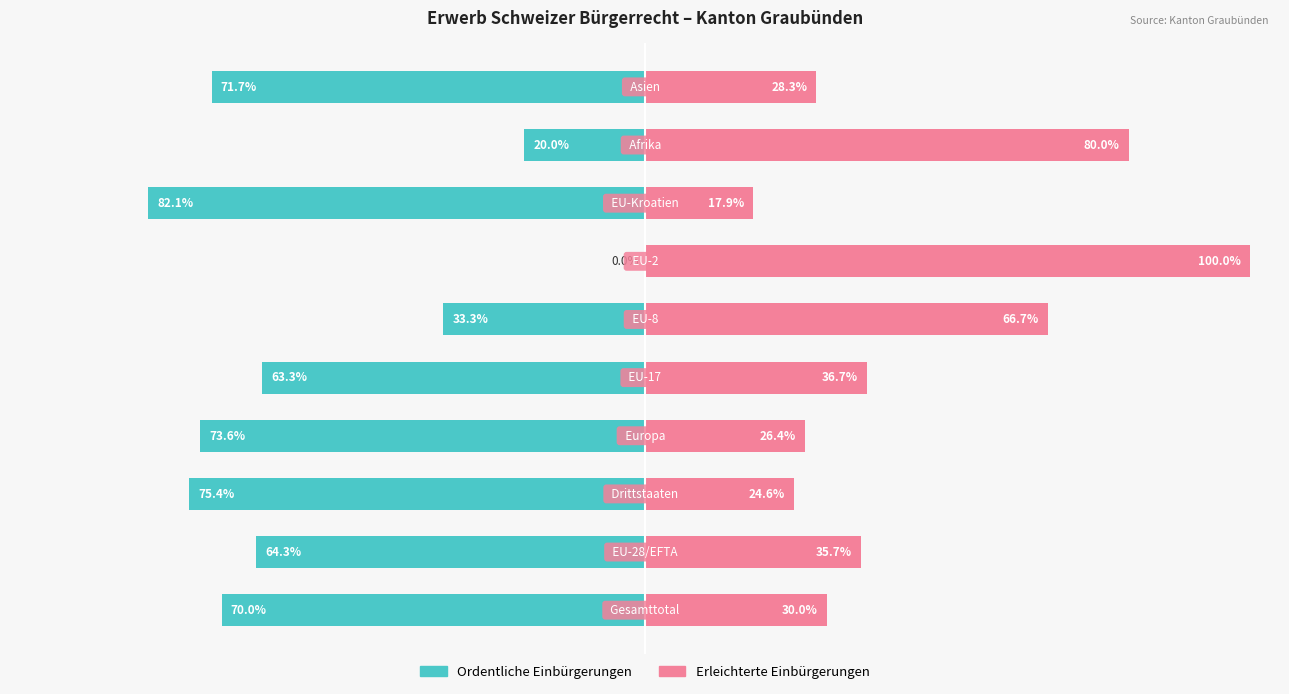

Reading left to right, transcribe all the data shown in this chart.

Ordentliche Einbürgerungen: -70.0	-64.3	-75.4	-73.6	-63.3	-33.3	0.0	-82.1	-20.0	-71.7
Erleichterte Einbürgerungen: 30.0	35.7	24.6	26.4	36.7	66.7	100.0	17.9	80.0	28.3